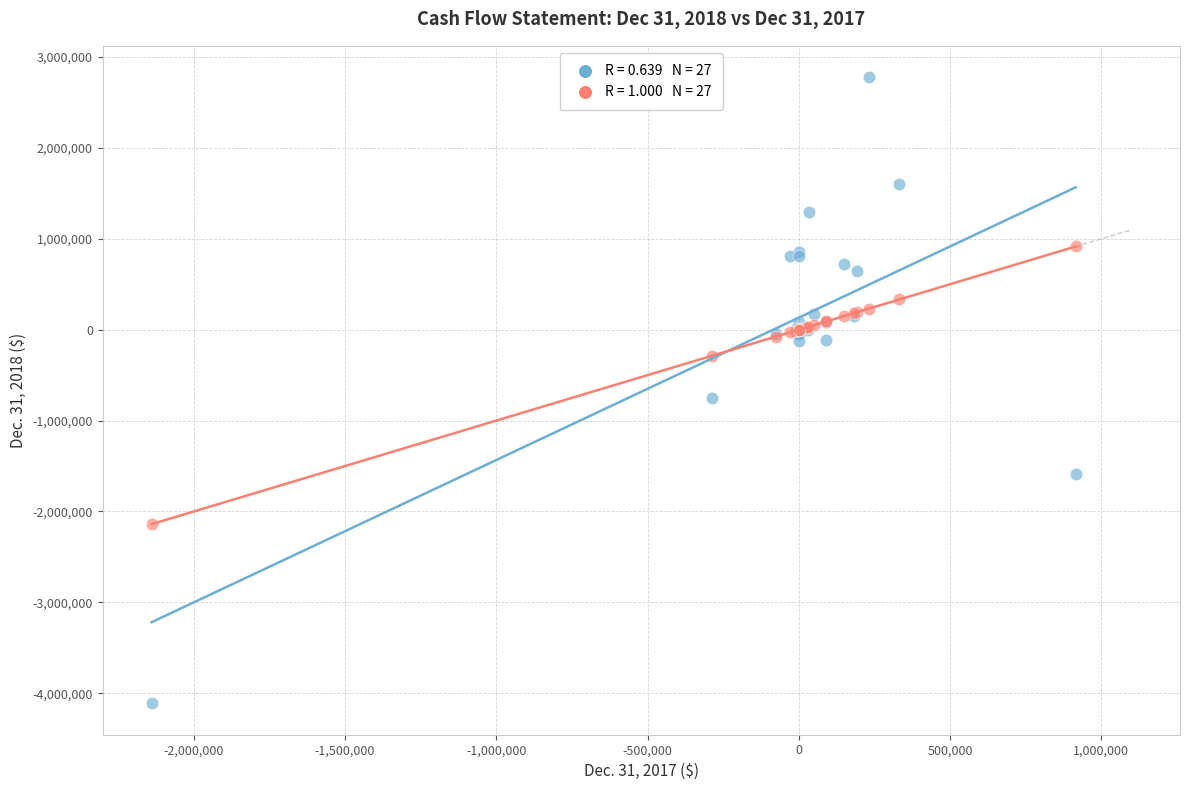

Across all series, what Y value is closest to -666488?

-753569